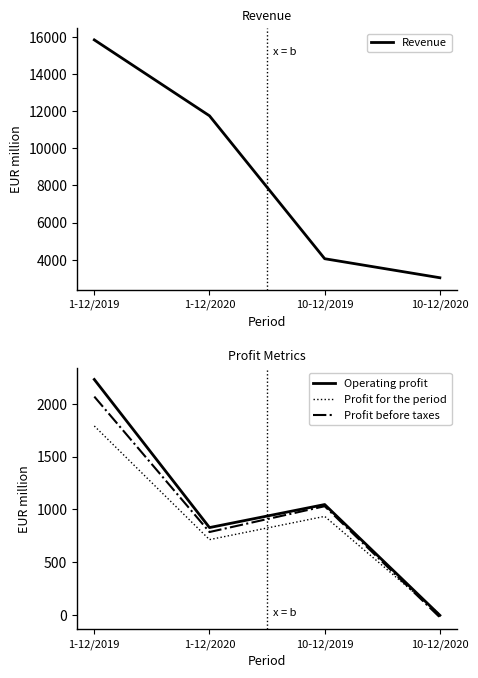

The Profit for the period series shows 1238 at 1-12/2020. True or false?

False